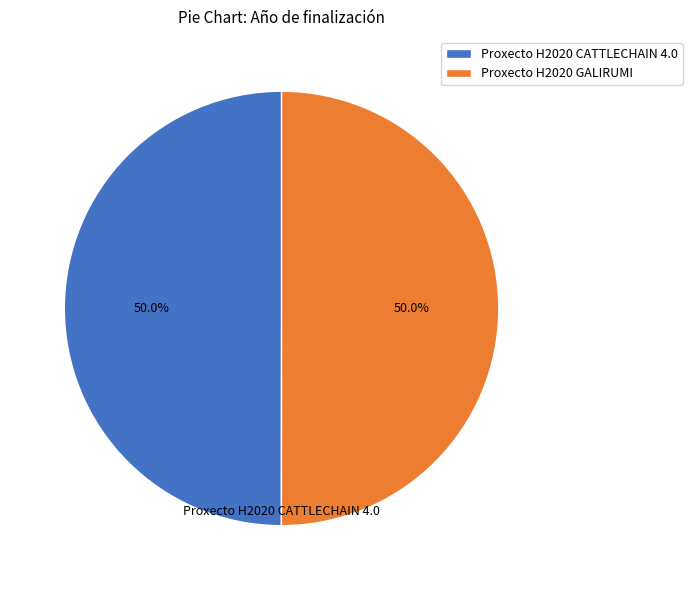

Count the number of slices in the pie.

2